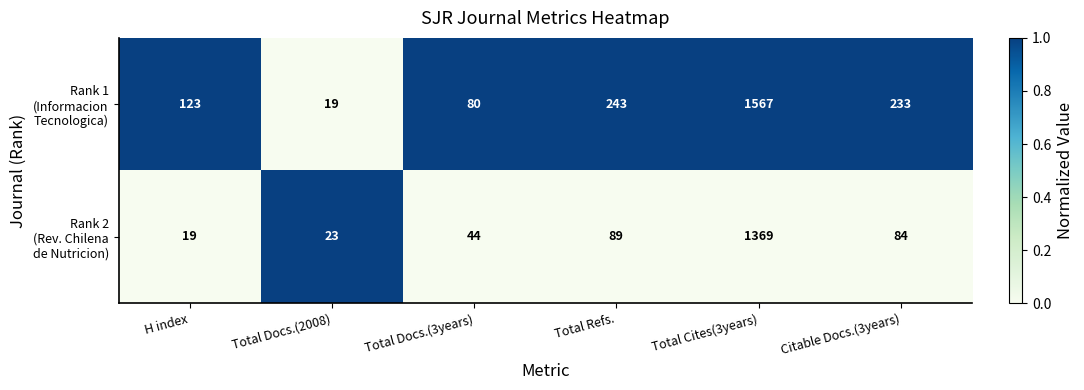

What is the maximum value shown in the chart?

1567